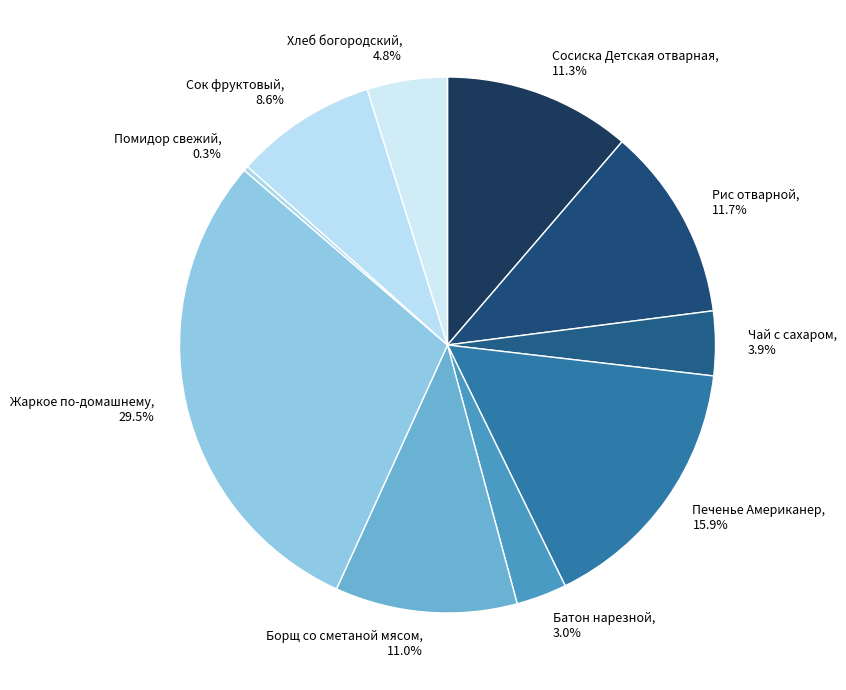

Is it true that Жаркое по-домашнему is 21% of the pie?

False